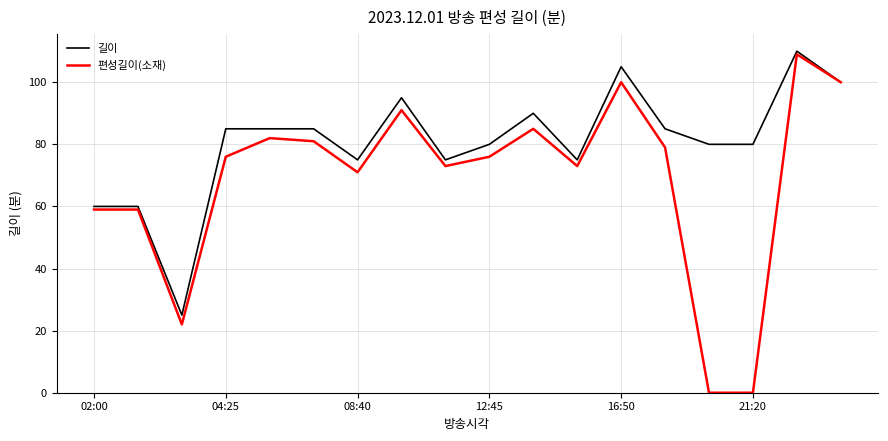

What is the greatest value displayed?

110